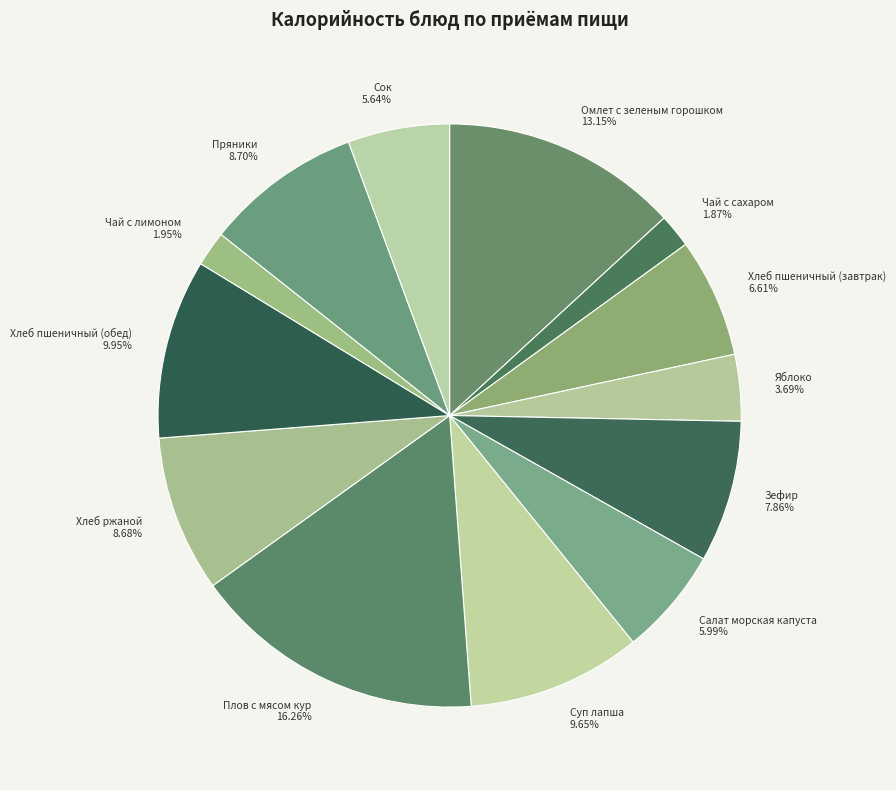

Is there a majority slice in this chart?

No